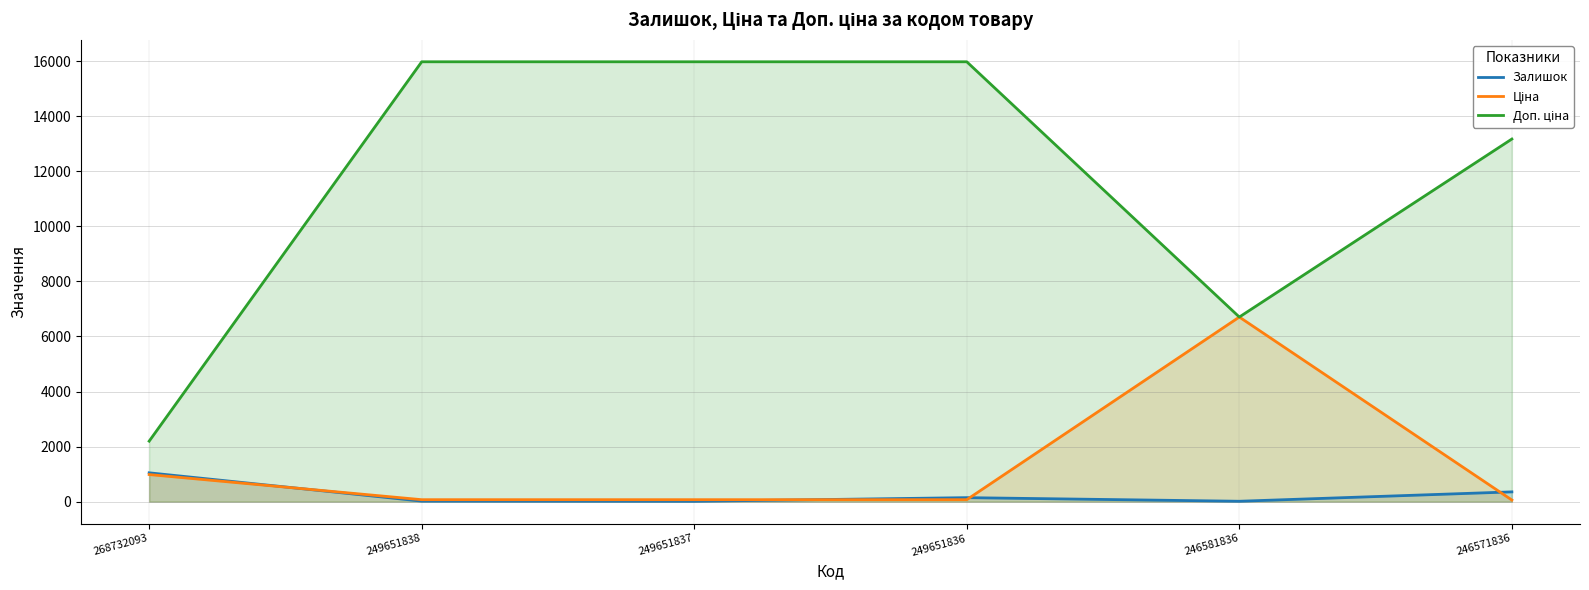

Which has a higher value, 249651836 or 246581836?

249651836